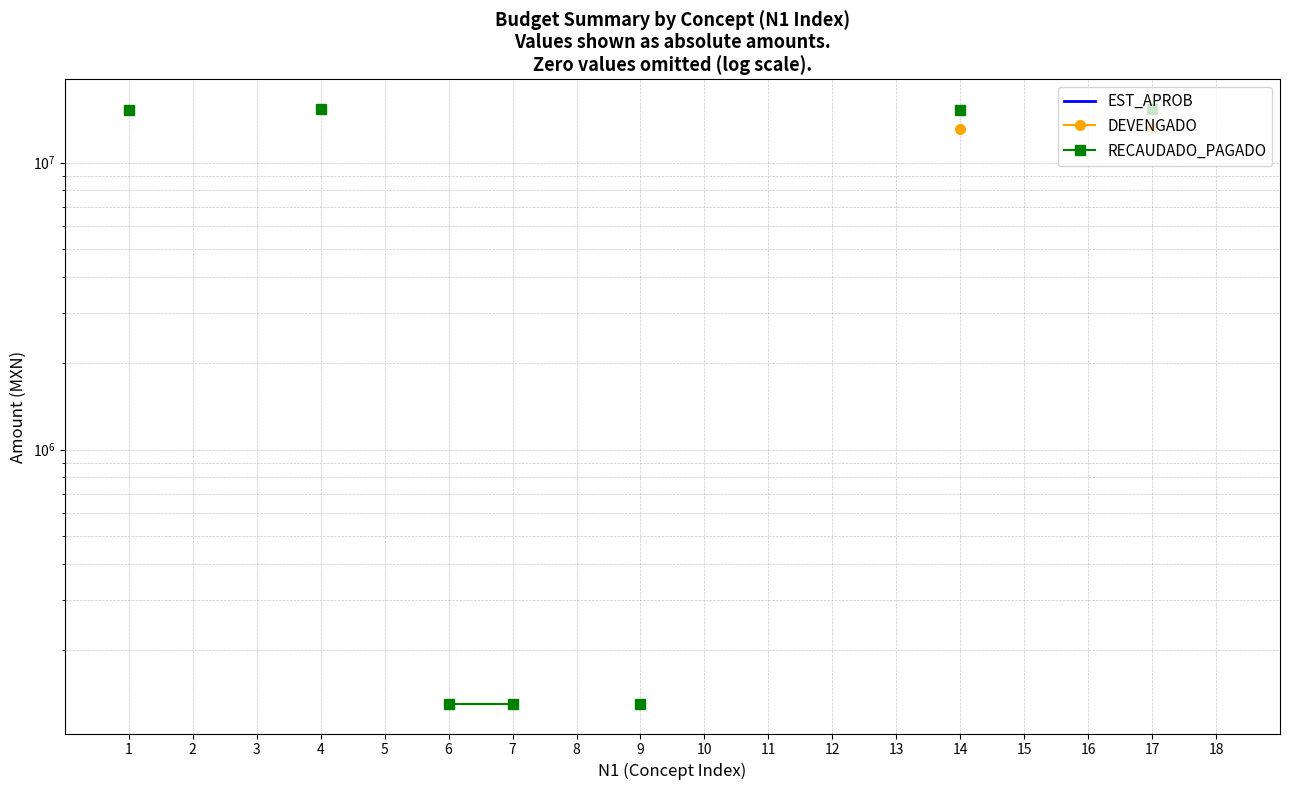

The value of DEVENGADO at 9 is 232197.0. True or false?

False